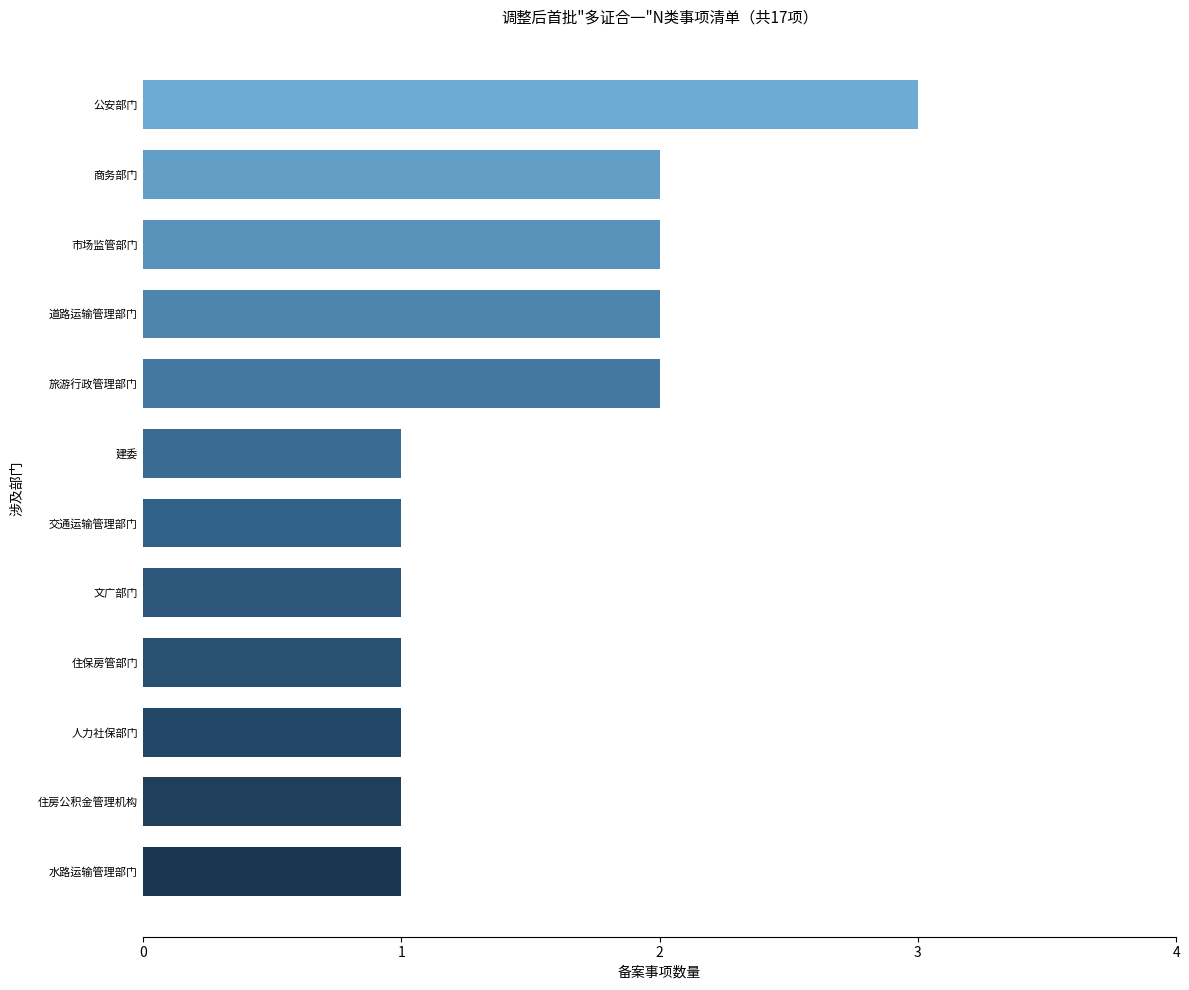

What is the difference between the second highest and second lowest values?

1